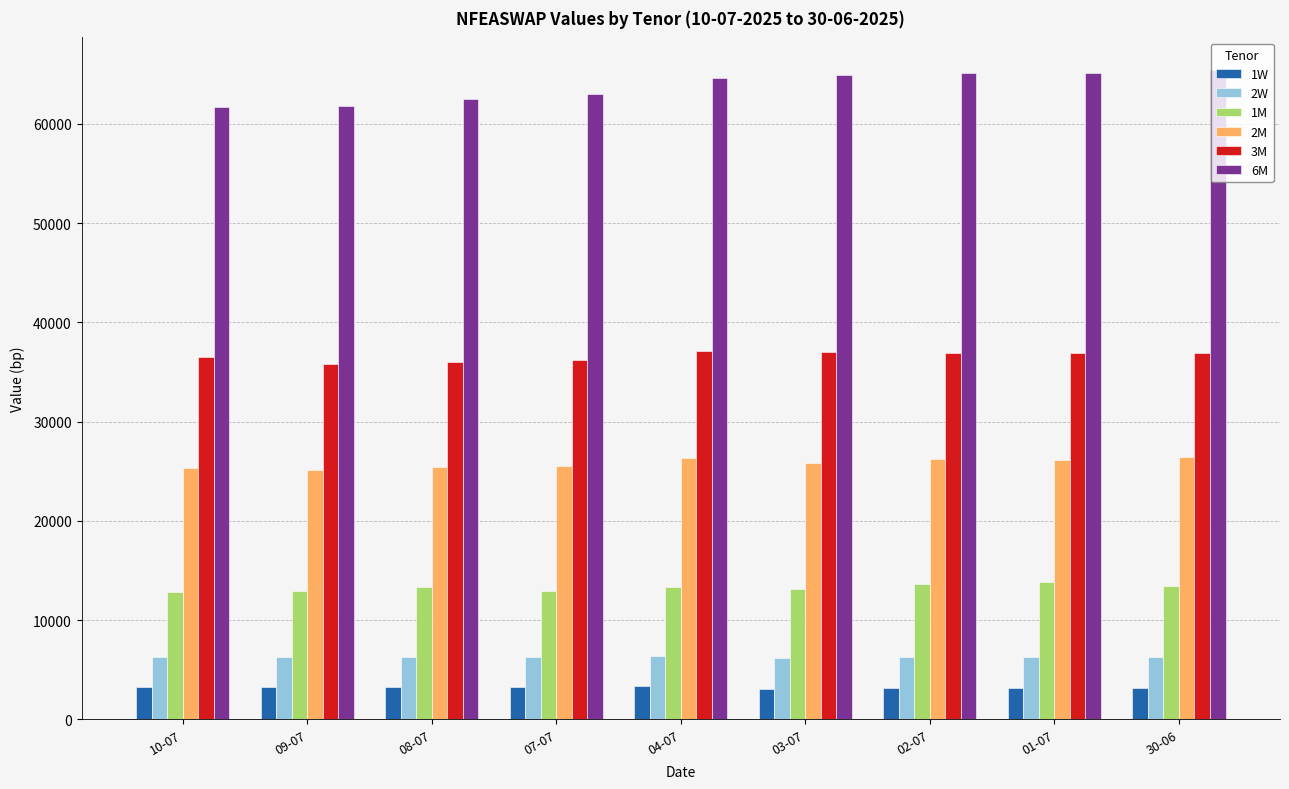

How many bars are there in each group?

6